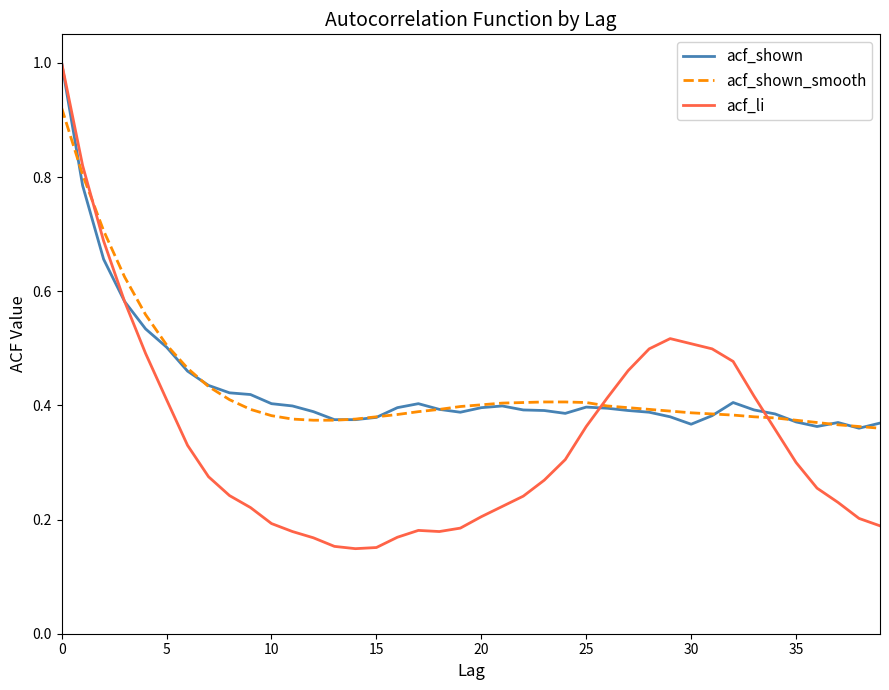

Which series has the widest spread of values?

acf_li